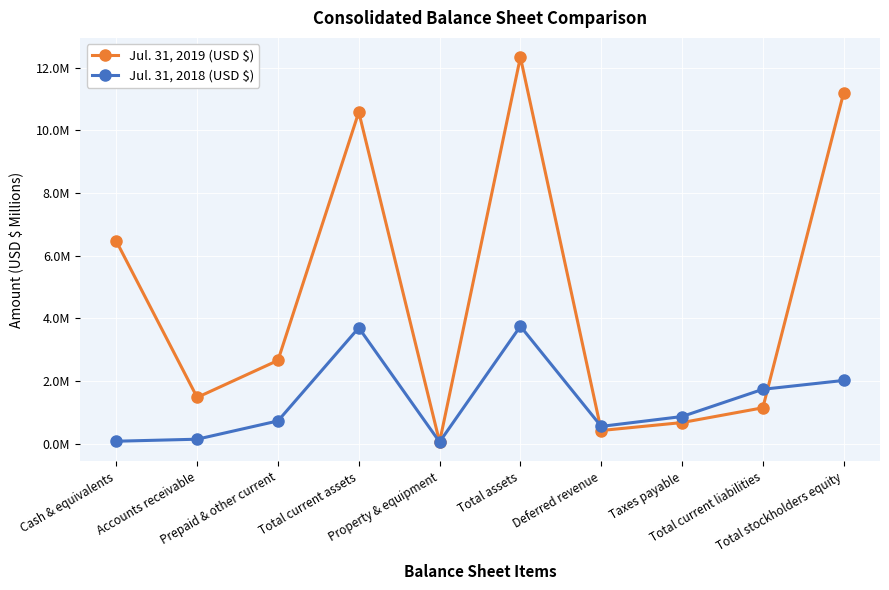

Does the chart have visible grid lines?

Yes